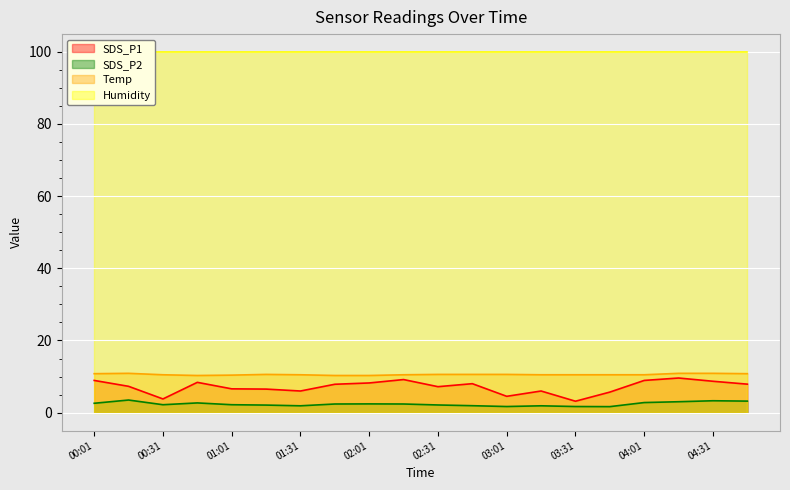

What is the difference between the second highest and second lowest values in the SDS_P2 series?

1.6